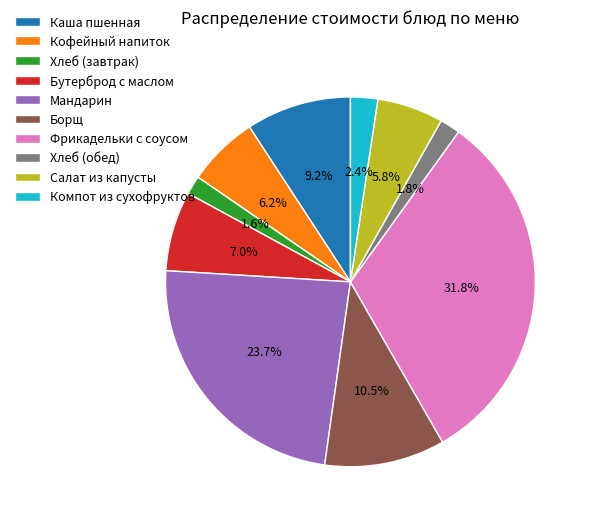

Which has a higher value, Бутерброд с маслом or Компот из сухофруктов?

Бутерброд с маслом